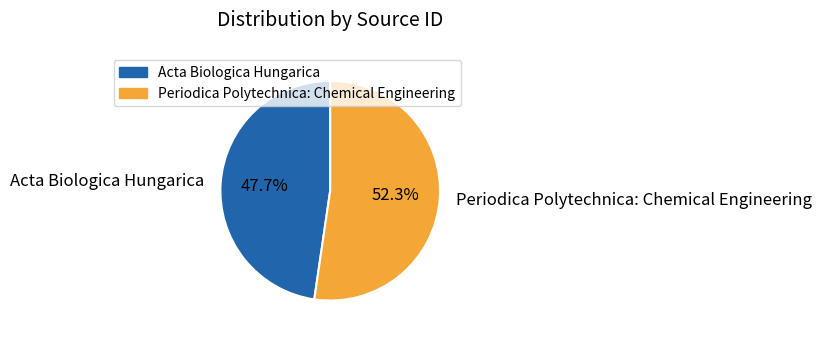

Do Acta Biologica Hungarica and Periodica Polytechnica: Chemical Engineering together represent more than half of the pie?

Yes